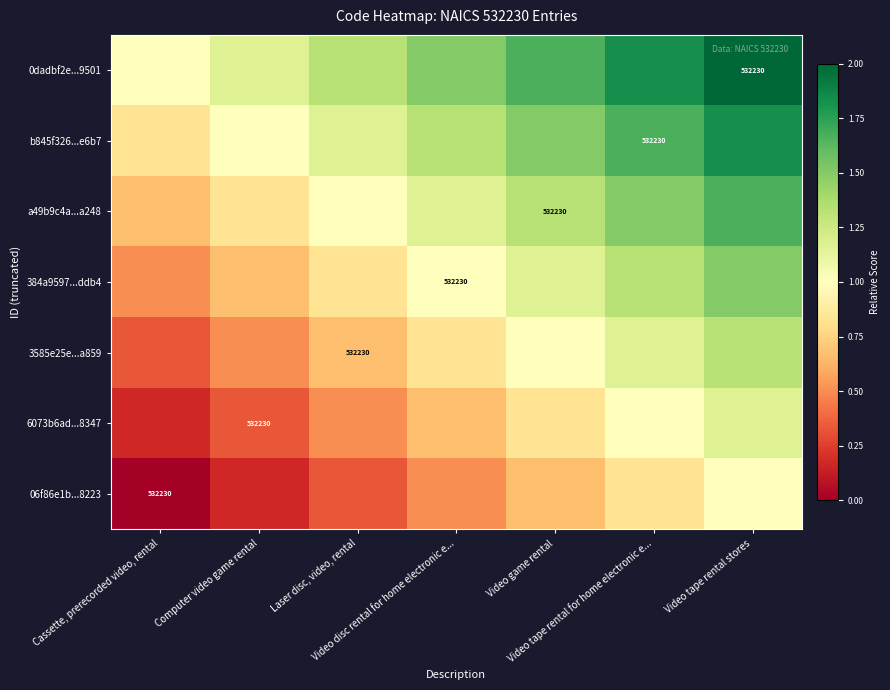

Which has a higher value, Laser disc, video, rental or Video tape rental for home electronic e...?

Video tape rental for home electronic e...